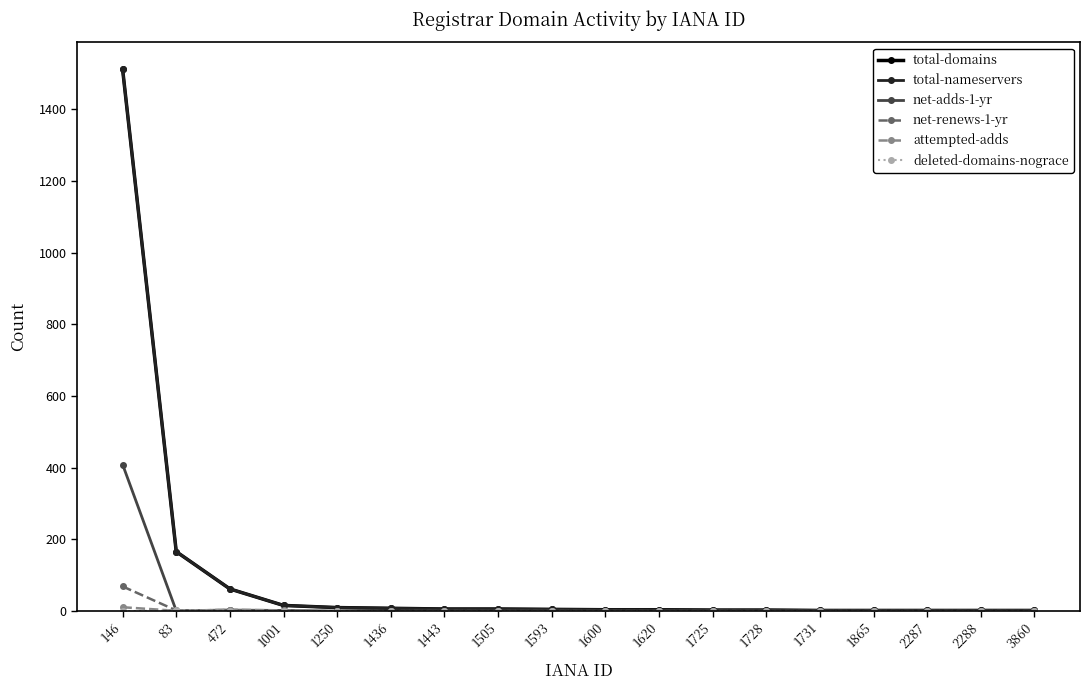

True or false: total-domains and net-renews-1-yr cross at least once.

False